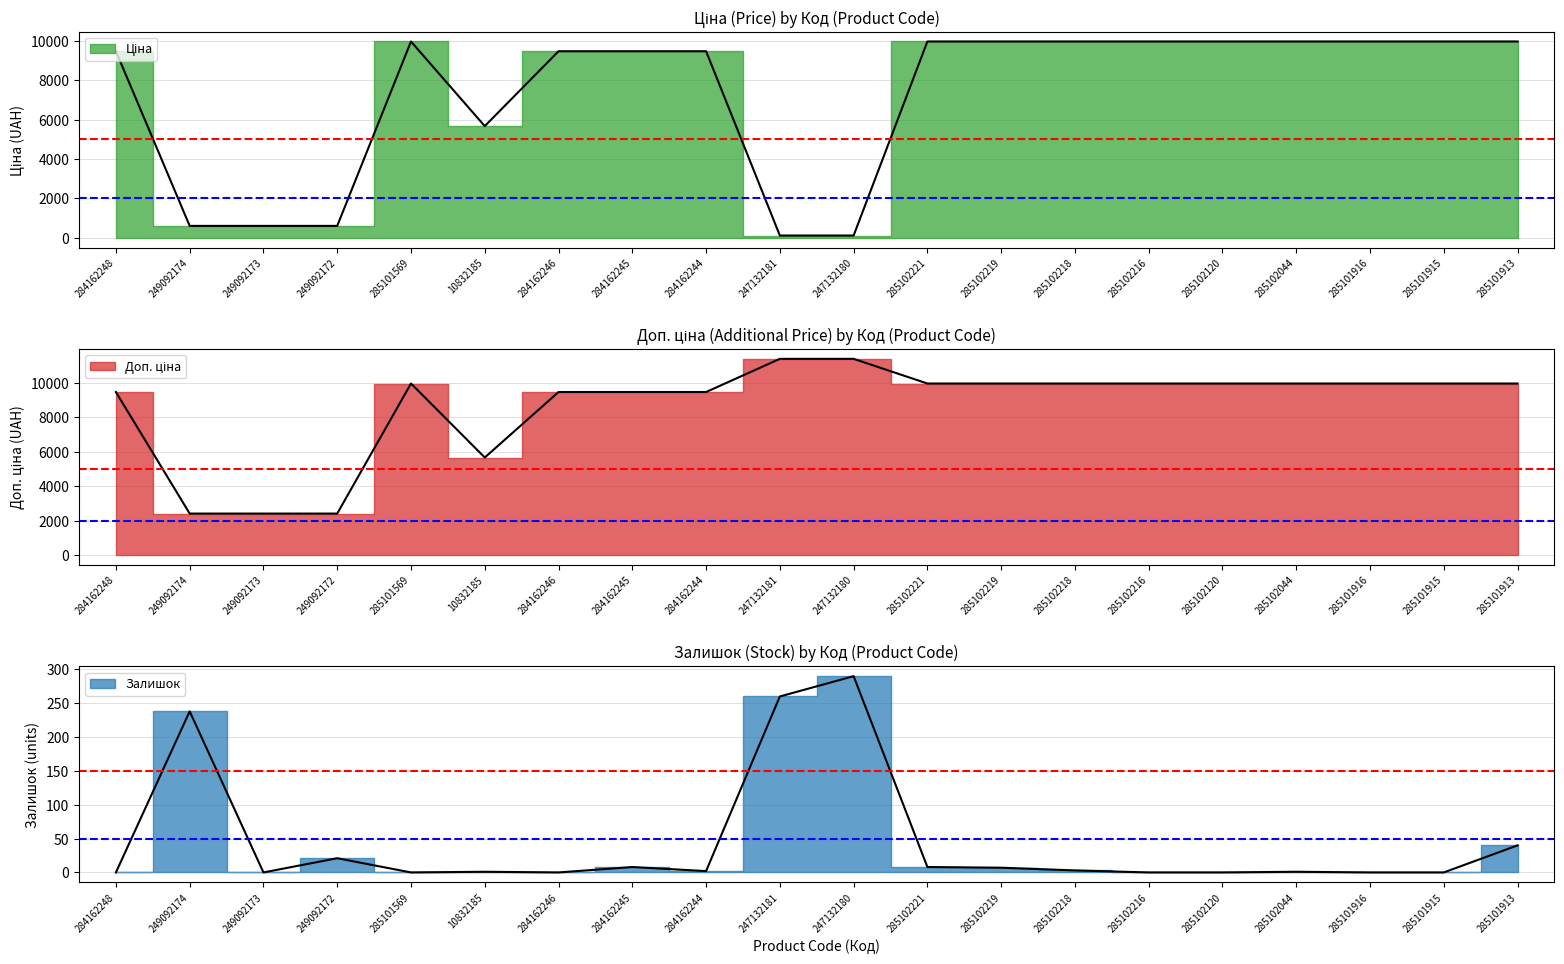

At 285101916, list the series in order from largest to smallest.

Ціна, Доп. ціна, Залишок